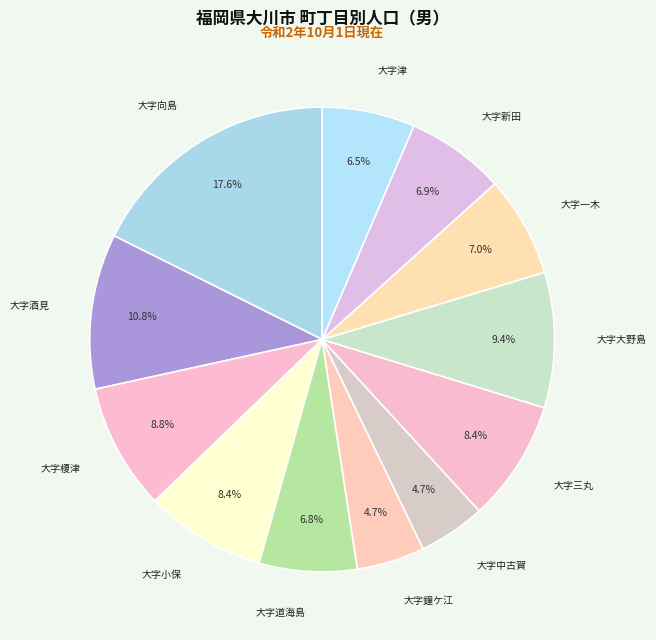

Rank the categories by value from highest to lowest.

大字向島, 大字酒見, 大字大野島, 大字榎津, 大字三丸, 大字小保, 大字一木, 大字新田, 大字道海島, 大字津, 大字鐘ケ江, 大字中古賀